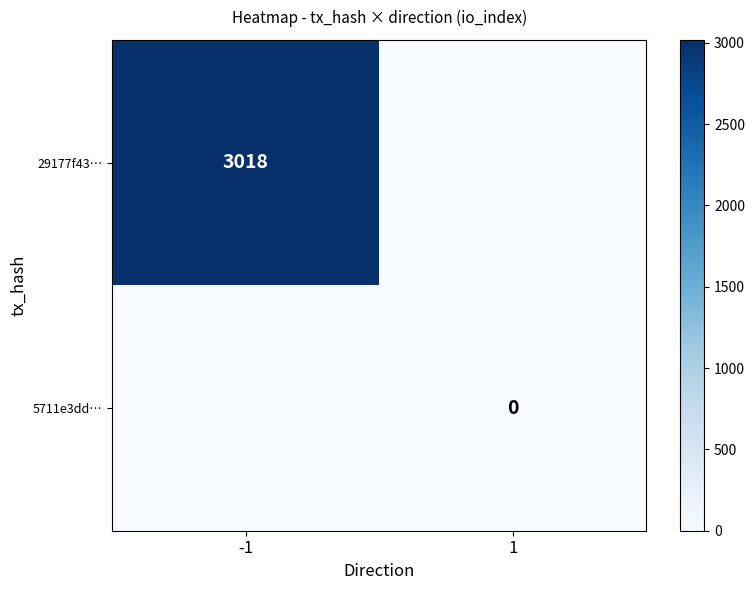

The value of 29177f43… at -1 is 3018. True or false?

True